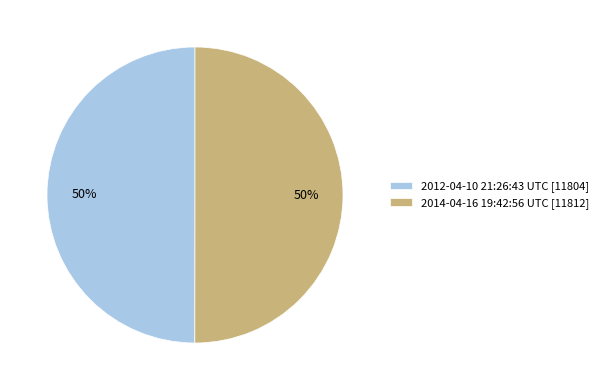

Is it true that 2012-04-10 21:26:43 UTC [11804] is 41% of the pie?

False